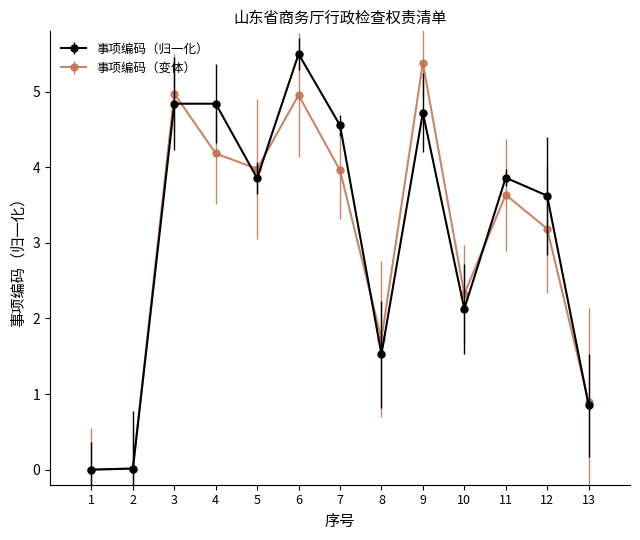

What is the maximum value shown in the chart?

5.5